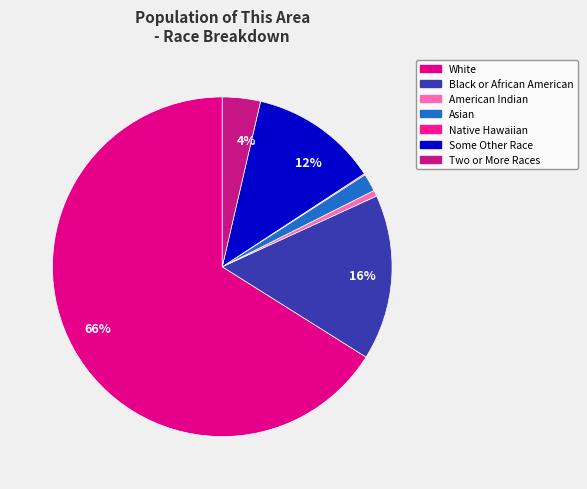

To the nearest percent, what is the difference between the largest and smallest slice percentages?

66%